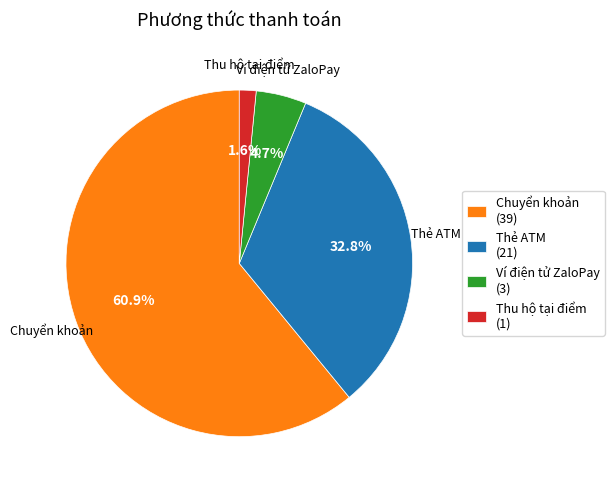

Count the number of slices in the pie.

4